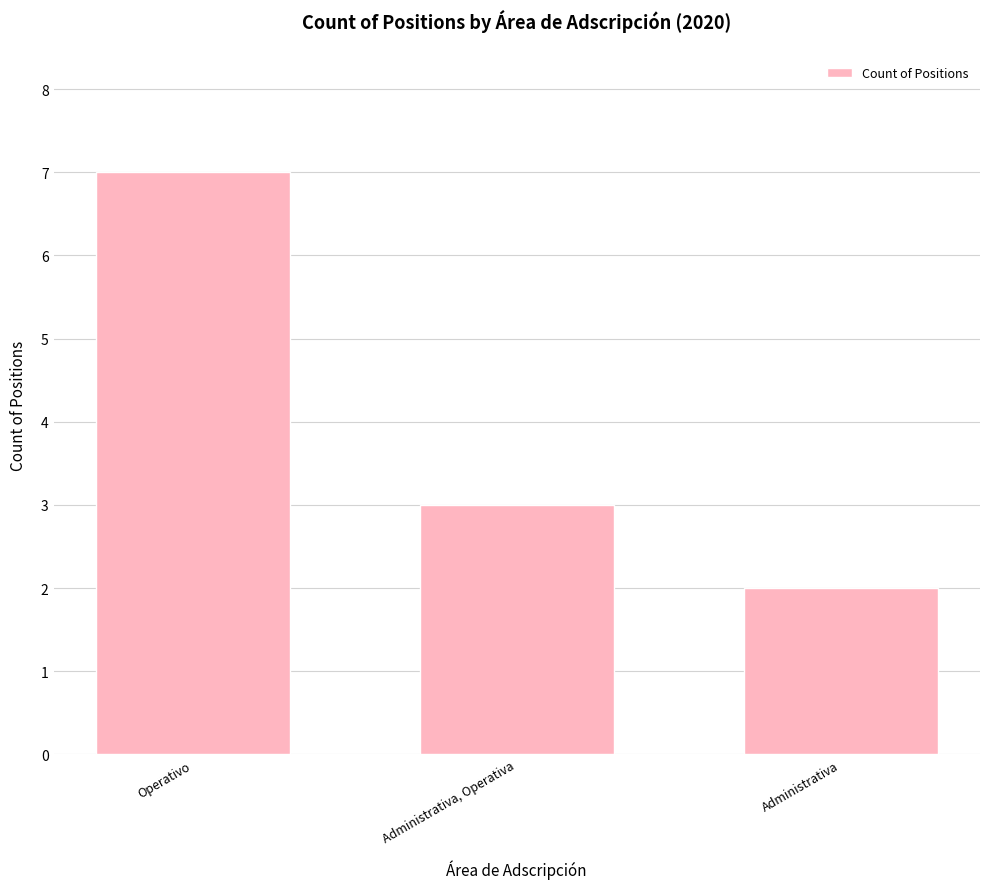

List the labels in order of value, largest first.

Operativo, Administrativa, Operativa, Administrativa